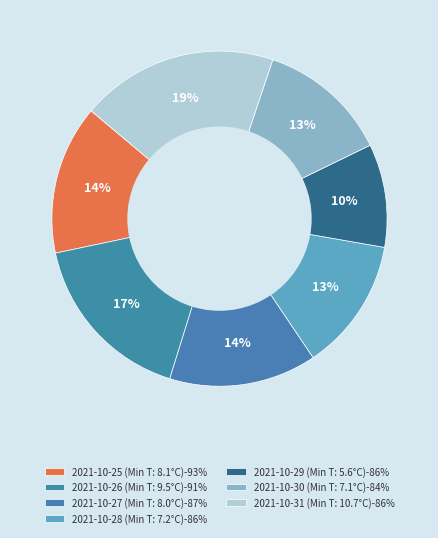

Which category has the smallest portion of the pie?

2021-10-29 (Min T: 5.6°C)-86%